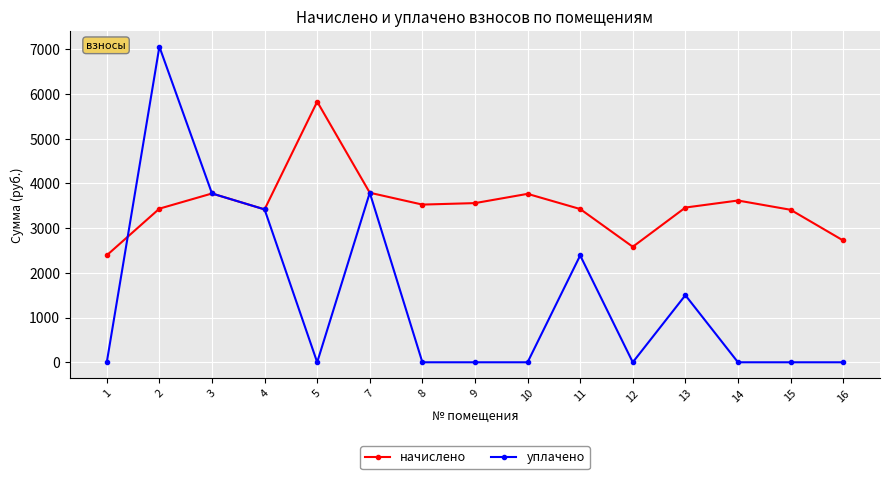

The value of начислено at 1 is 2392.9. True or false?

True